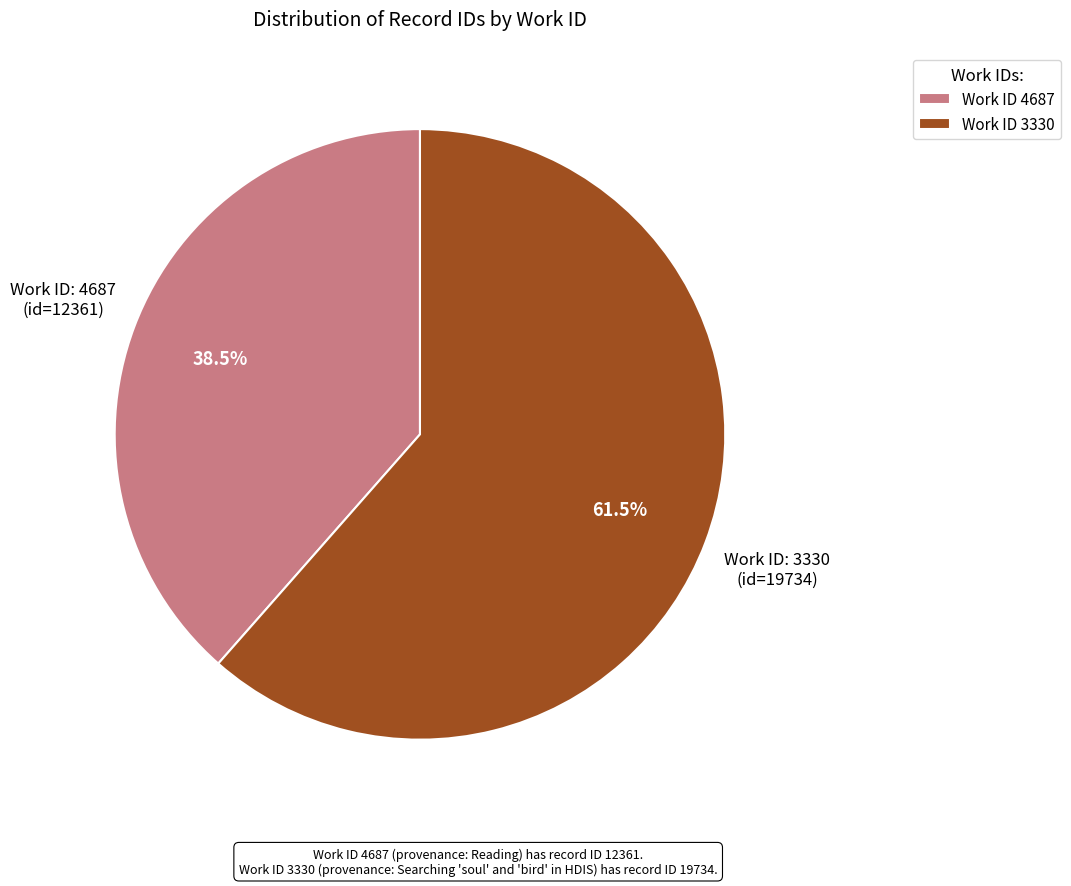

To the nearest percent, what is the average slice percentage?

50%